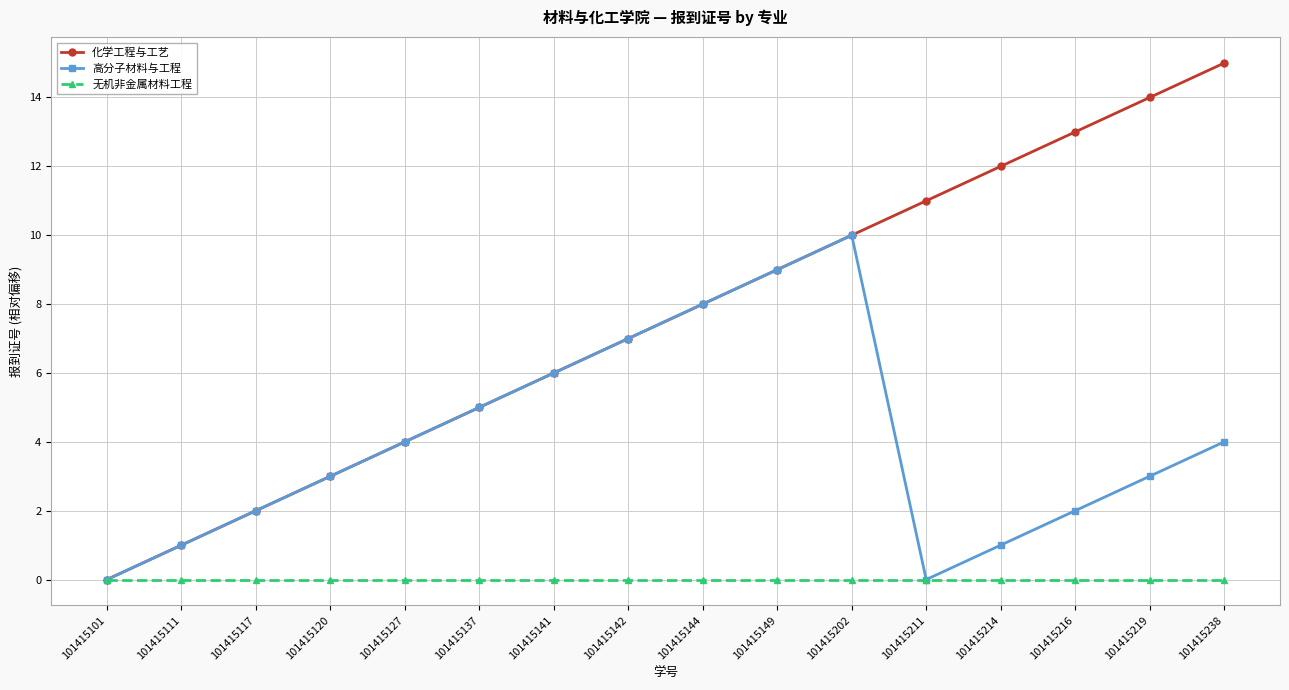

Which series has the largest total across all categories?

化学工程与工艺